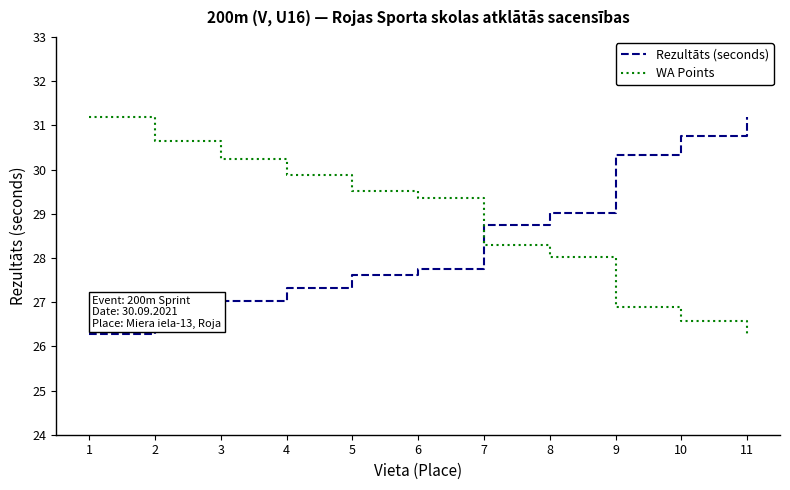

What is the spread (max minus min) of values at 2?

3.9